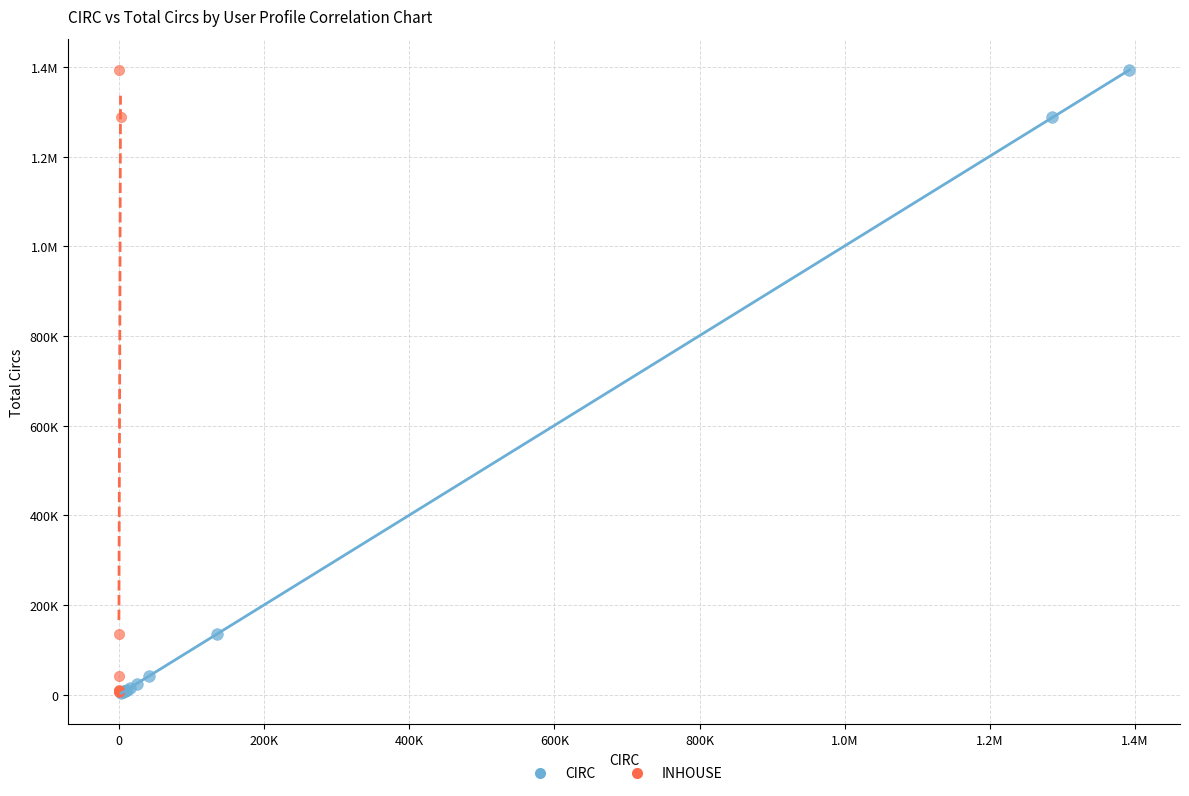

What are all the series names shown in the legend?

CIRC, INHOUSE